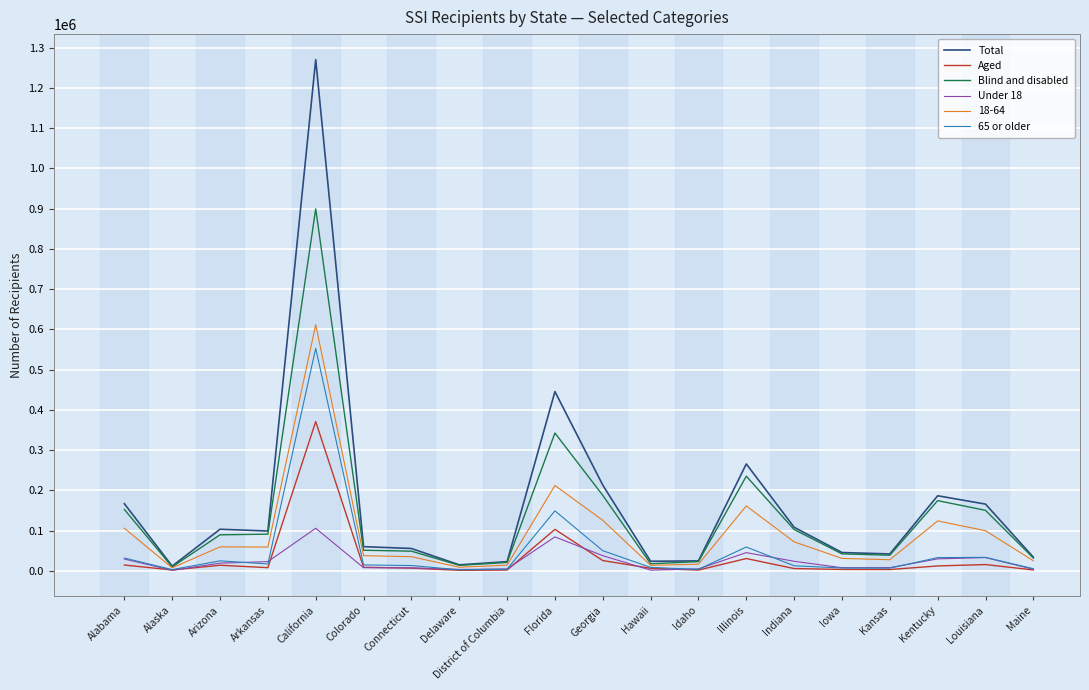

At how many categories does at least one series exceed 1135901?

1